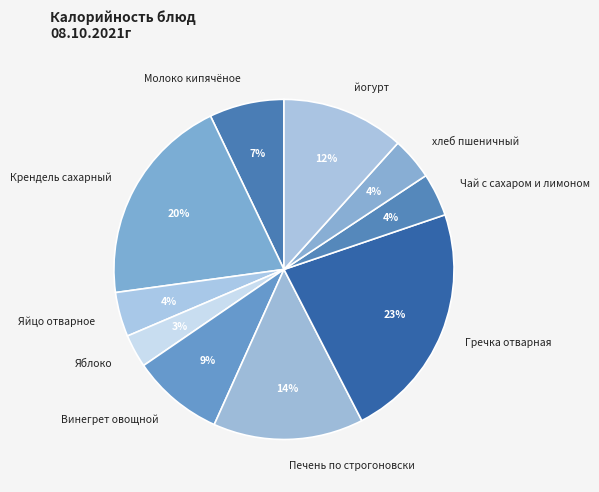

What percentage is the Яйцо отварное slice, to the nearest percent?

4%